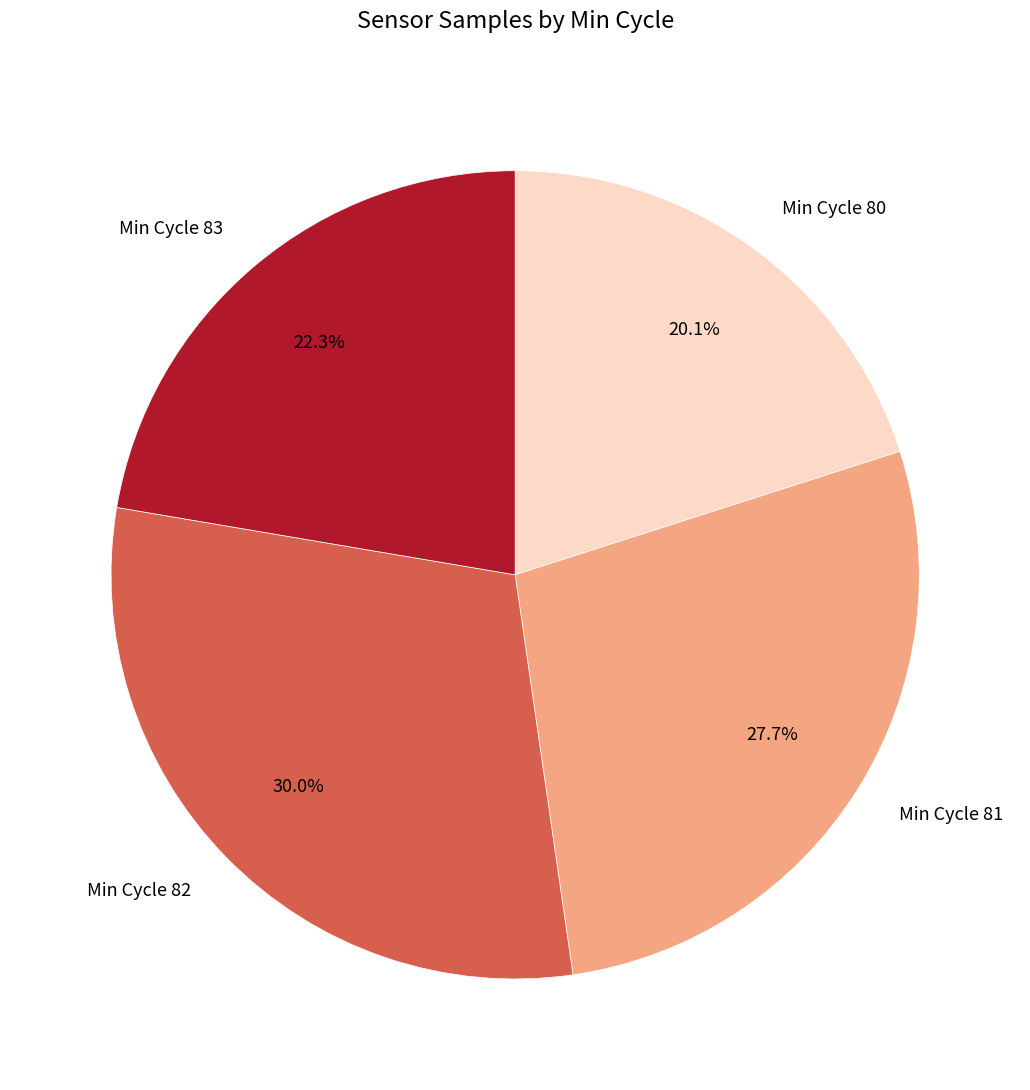

Which has a higher value, Min Cycle 81 or Min Cycle 82?

Min Cycle 82